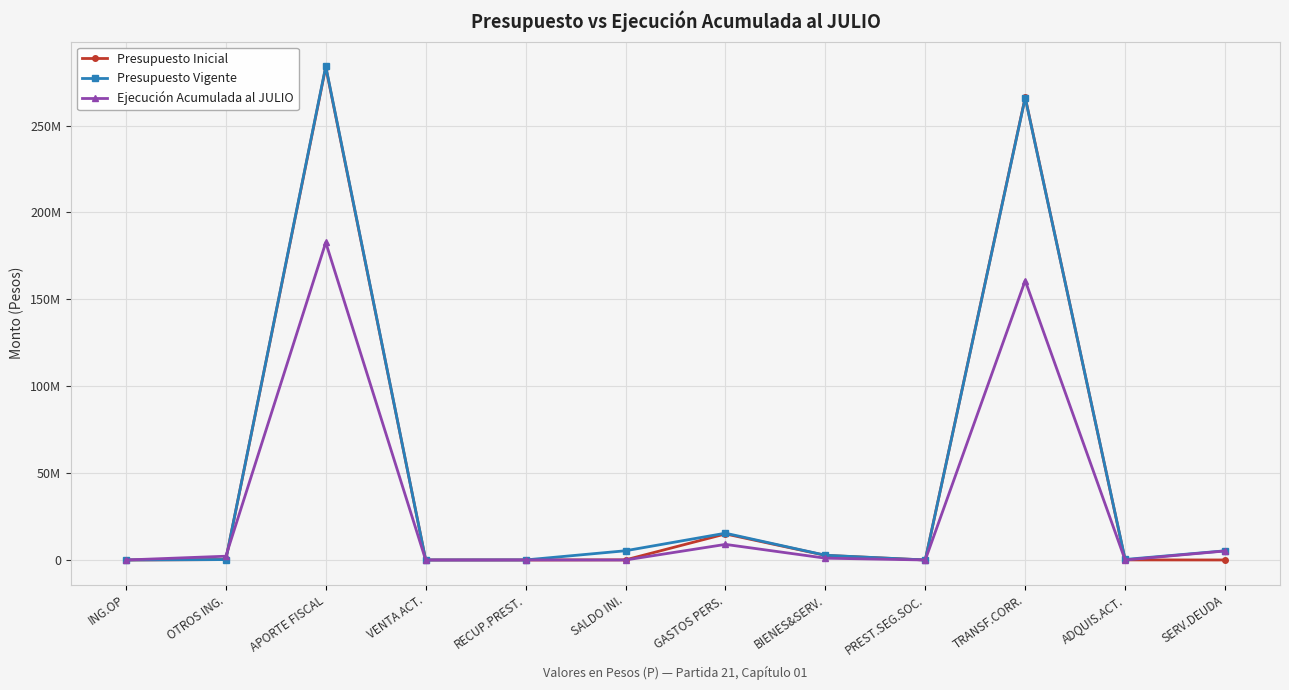

At how many categories does at least one series exceed 93889728?

2